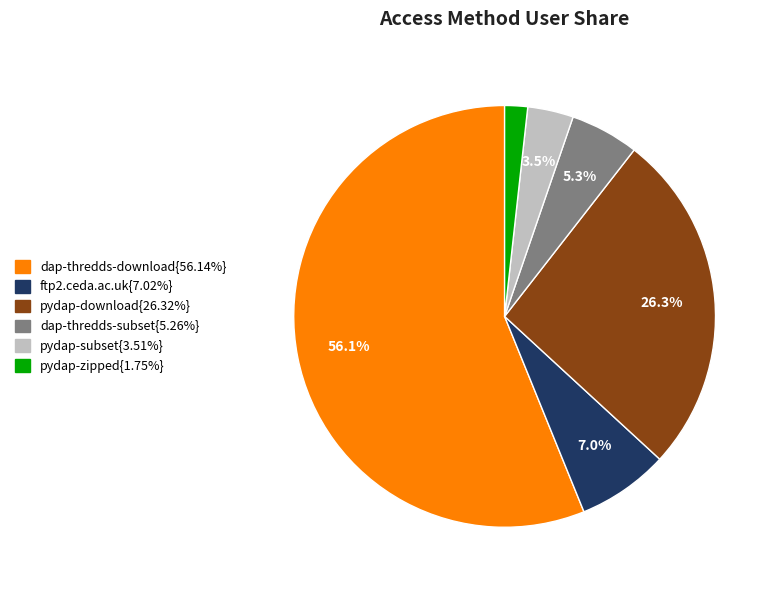

Is there a majority slice in this chart?

Yes